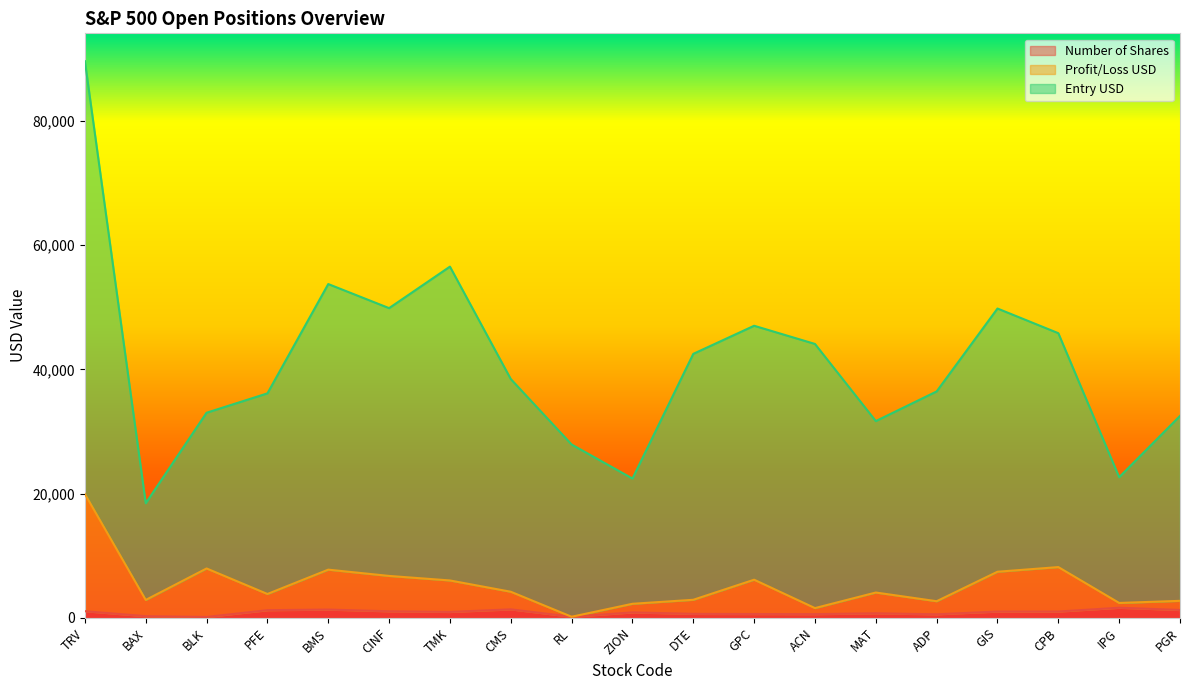

How many interior local peaks does the Entry USD series have?

4